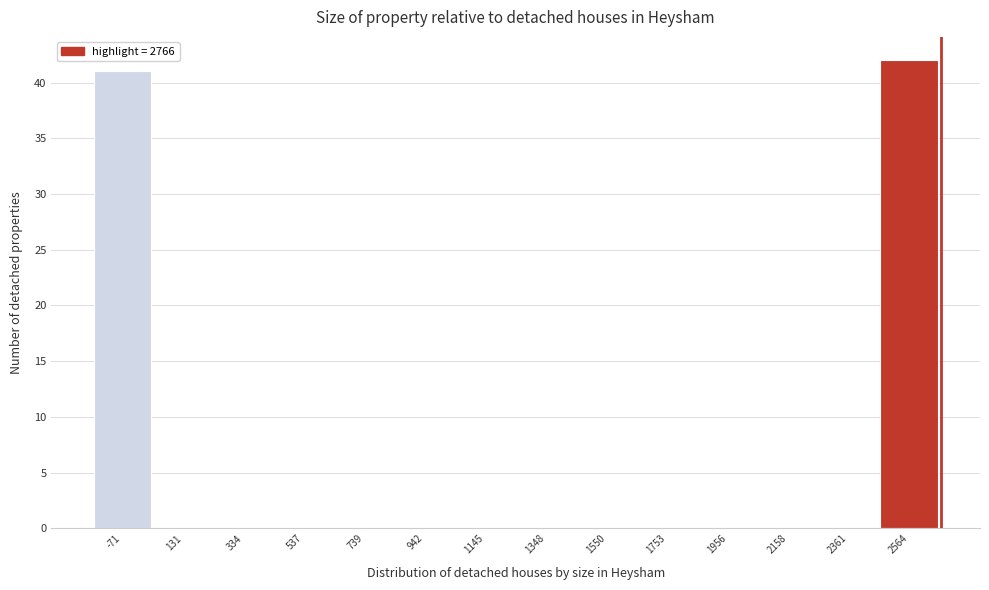

Reading left to right, extract all data points from this chart.

-71=41	131=0	334=0	537=0	739=0	942=0	1145=0	1348=0	1550=0	1753=0	1956=0	2158=0	2361=0	2564=42